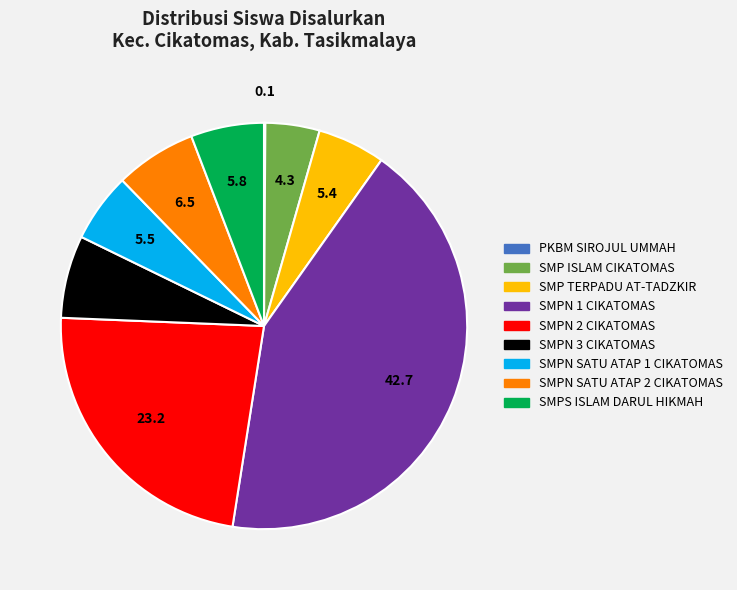

Which category has the biggest portion of the pie?

SMPN 1 CIKATOMAS